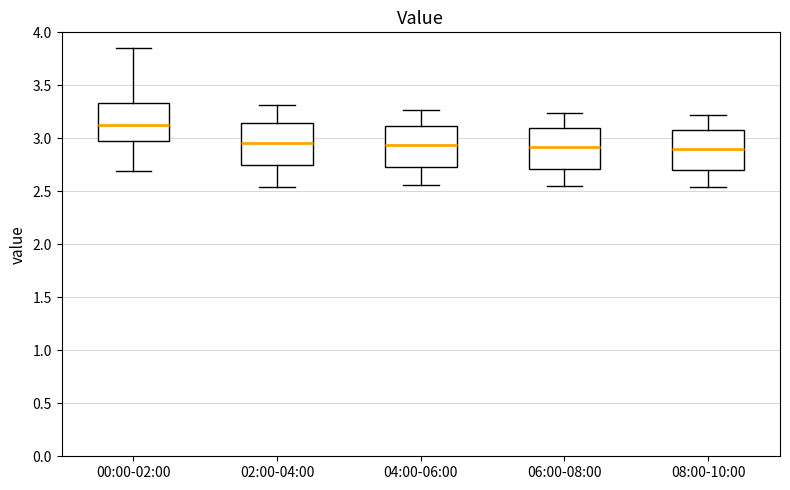

Reading left to right, transcribe this box plot: for each box, give where its median line is, the range the box spans, and where its two whiskers end, as read against the y-axis. The values are not printed on the chart, so give them approximately, as read against the axis.

00:00-02:00: median 3.15, box 3.00 to 3.35, whiskers 2.70 to 3.85
02:00-04:00: median 2.95, box 2.75 to 3.15, whiskers 2.55 to 3.30
04:00-06:00: median 2.95, box 2.75 to 3.10, whiskers 2.55 to 3.25
06:00-08:00: median 2.90, box 2.70 to 3.10, whiskers 2.55 to 3.25
08:00-10:00: median 2.90, box 2.70 to 3.10, whiskers 2.55 to 3.20